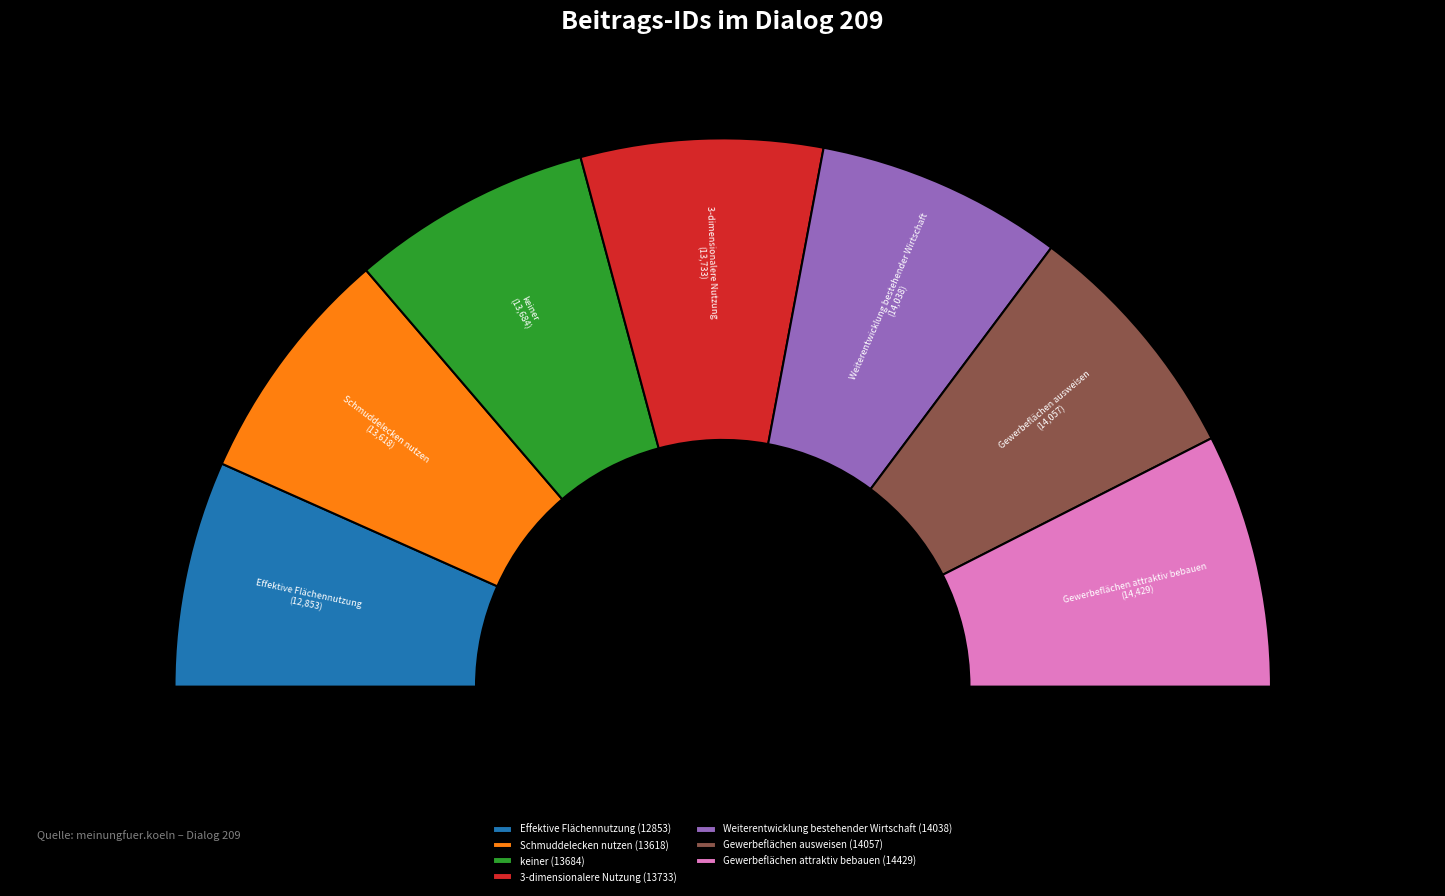

To the nearest percent, what portion does Schmuddelecken nutzen (13618) represent?

14%